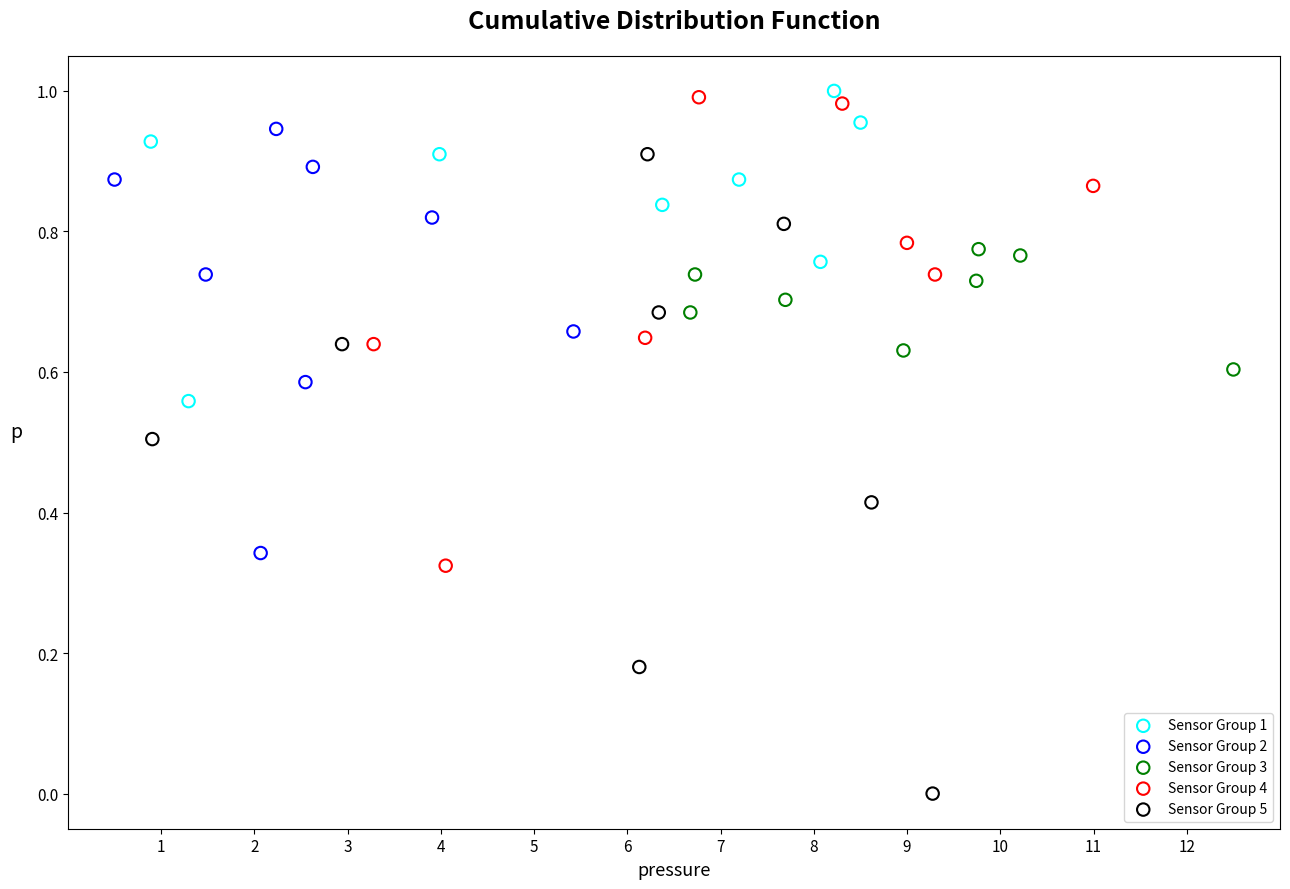

Which series reaches the minimum Y coordinate?

Sensor Group 5